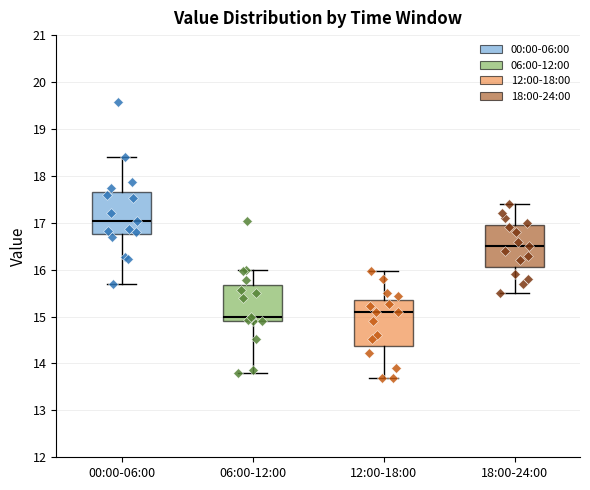

Where is the lower edge of the box for 00:00-06:00 on the y-axis? The values are not printed on the chart, so give them approximately, as read against the axis.

16.8